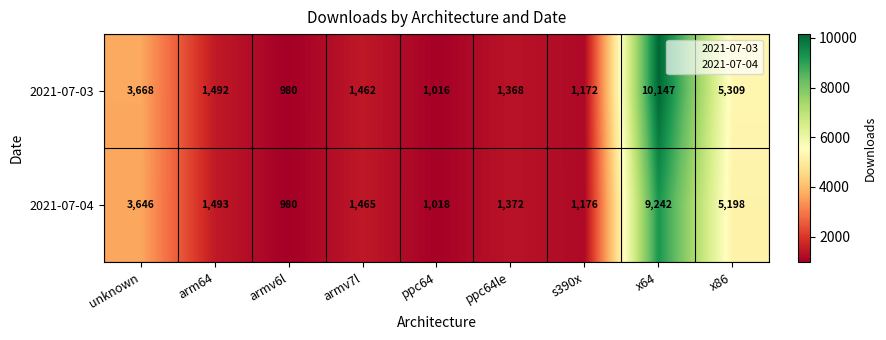

Reading left to right, transcribe all the data shown in this chart.

2021-07-03: 3668	1492	980	1462	1016	1368	1172	10147	5309
2021-07-04: 3646	1493	980	1465	1018	1372	1176	9242	5198